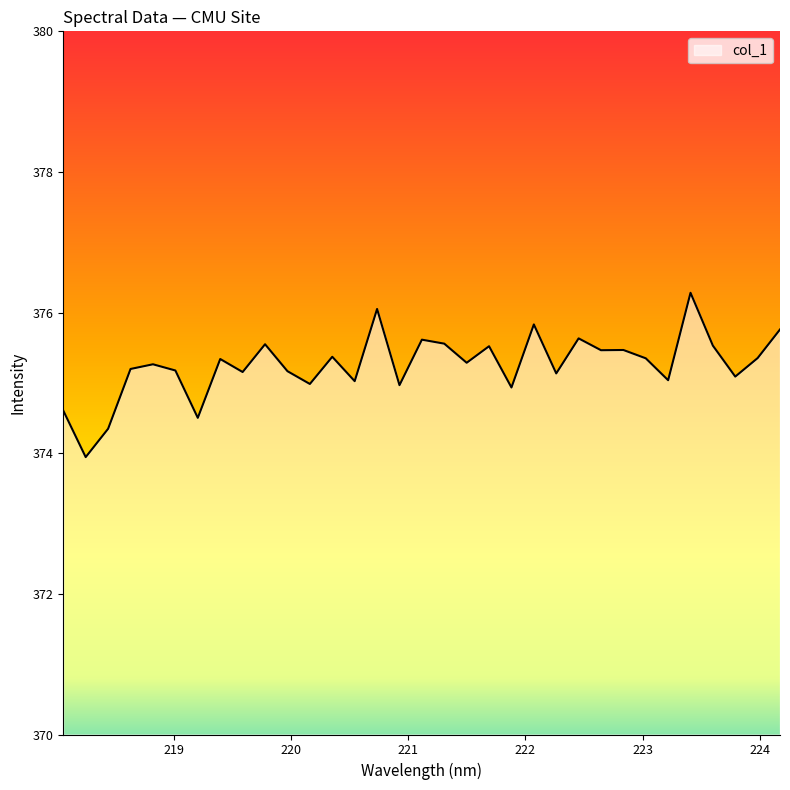

How many lines are shown in the chart?

1